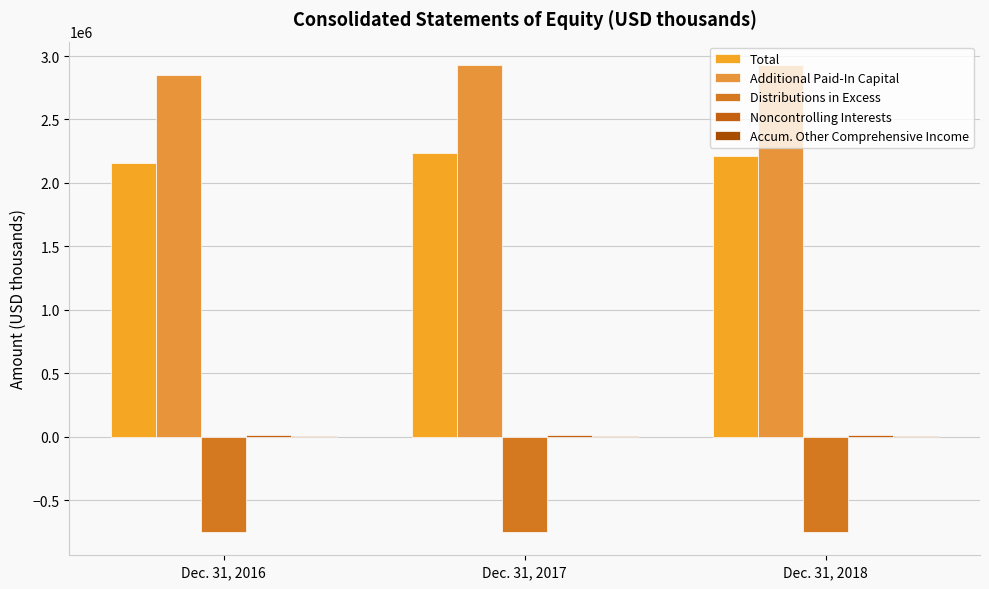

Rank the series by their maximum value, from highest to lowest.

Additional Paid-In Capital, Total, Noncontrolling Interests, Accum. Other Comprehensive Income, Distributions in Excess